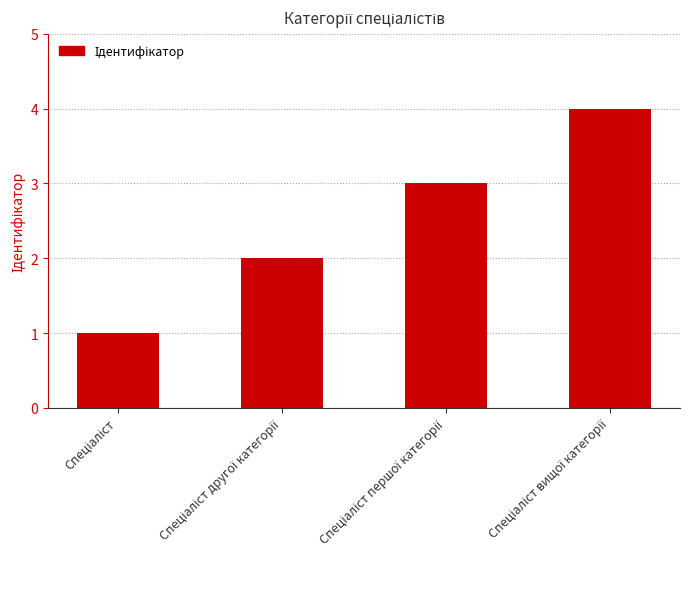

What is the maximum value shown in the chart?

4